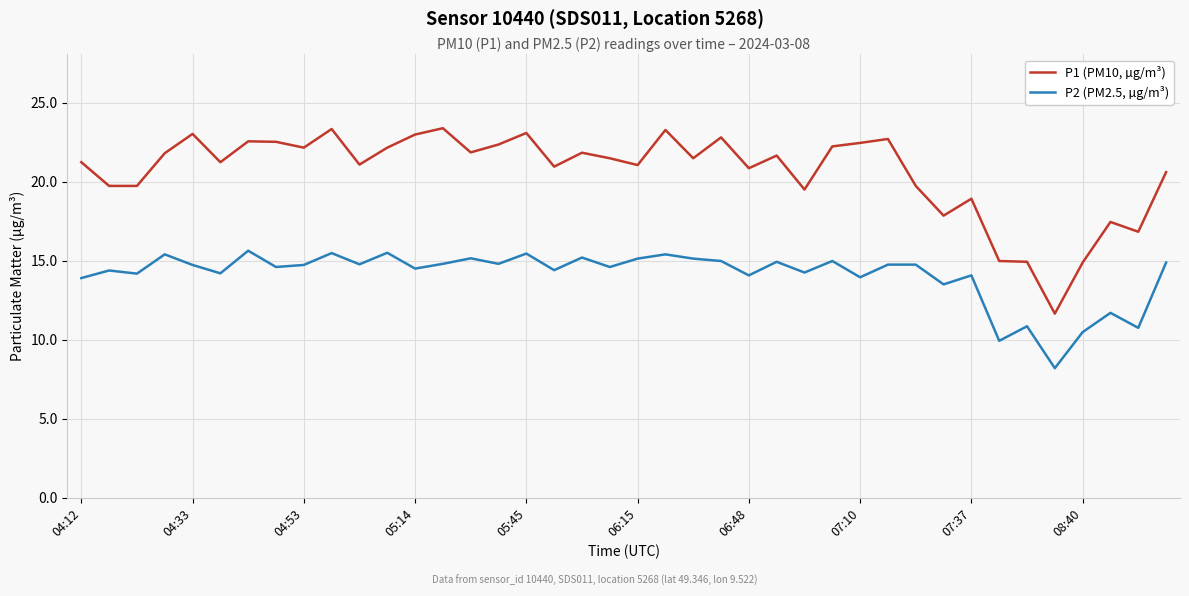

How many categories are shown in the chart?

40